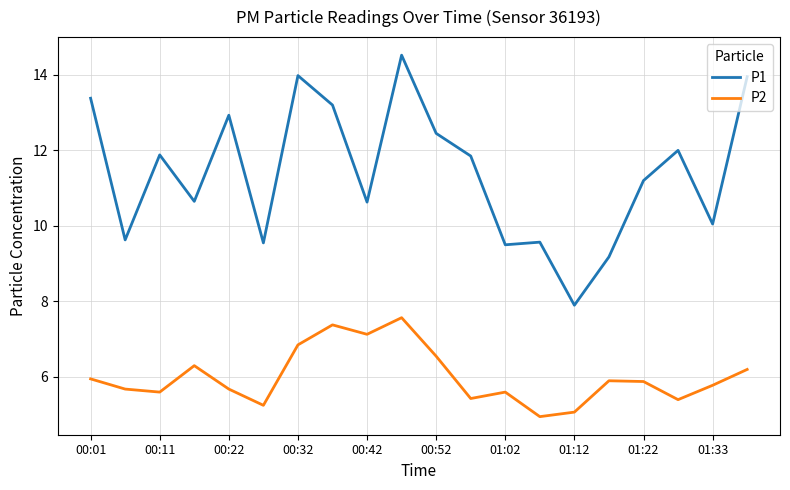

What is the highest value of the P1 series?

14.5